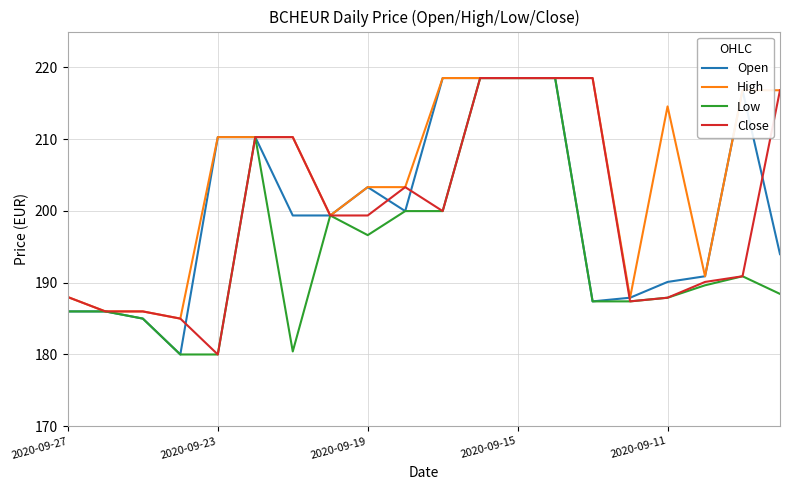

Which series has the largest total across all categories?

High